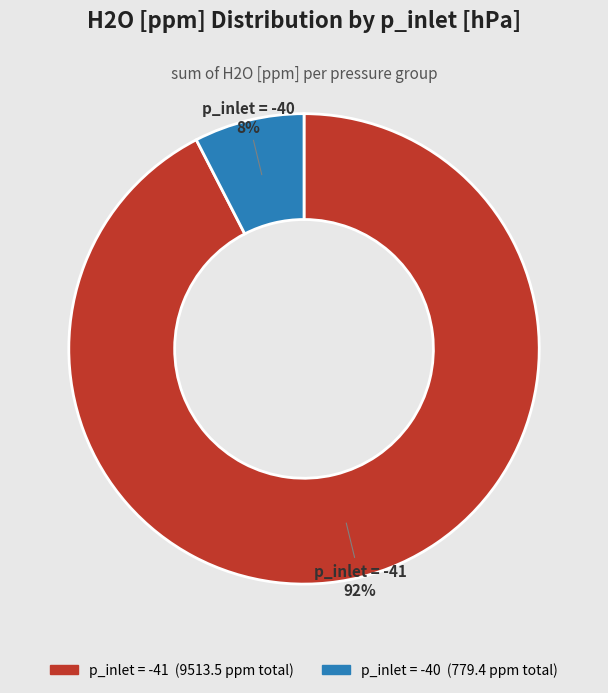

Does any single category account for the majority?

Yes